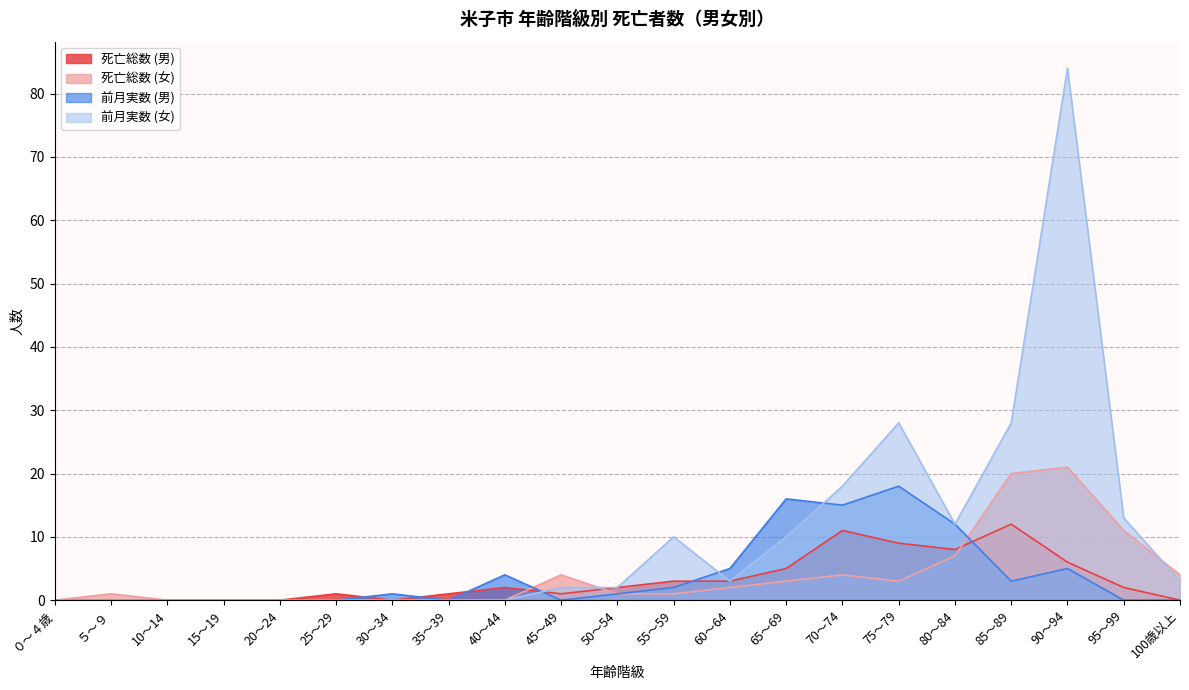

Between 90～94 and 15～19, which is larger?

90～94